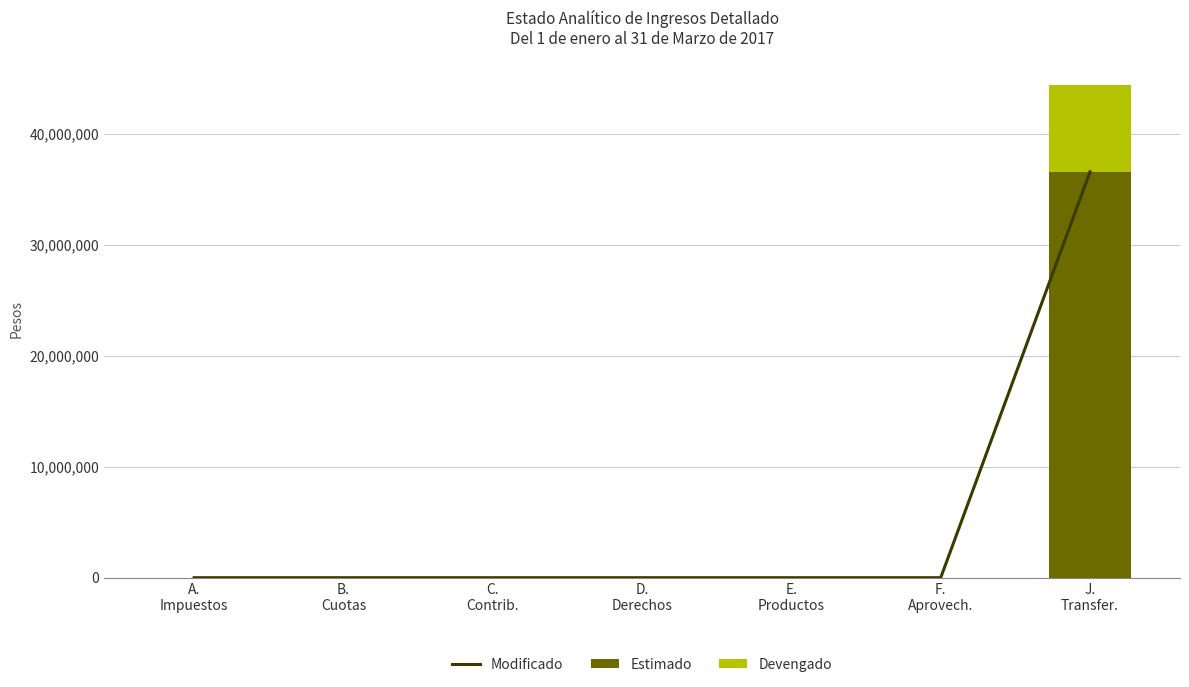

Which has a higher value, J.
Transfer. or D.
Derechos?

J.
Transfer.